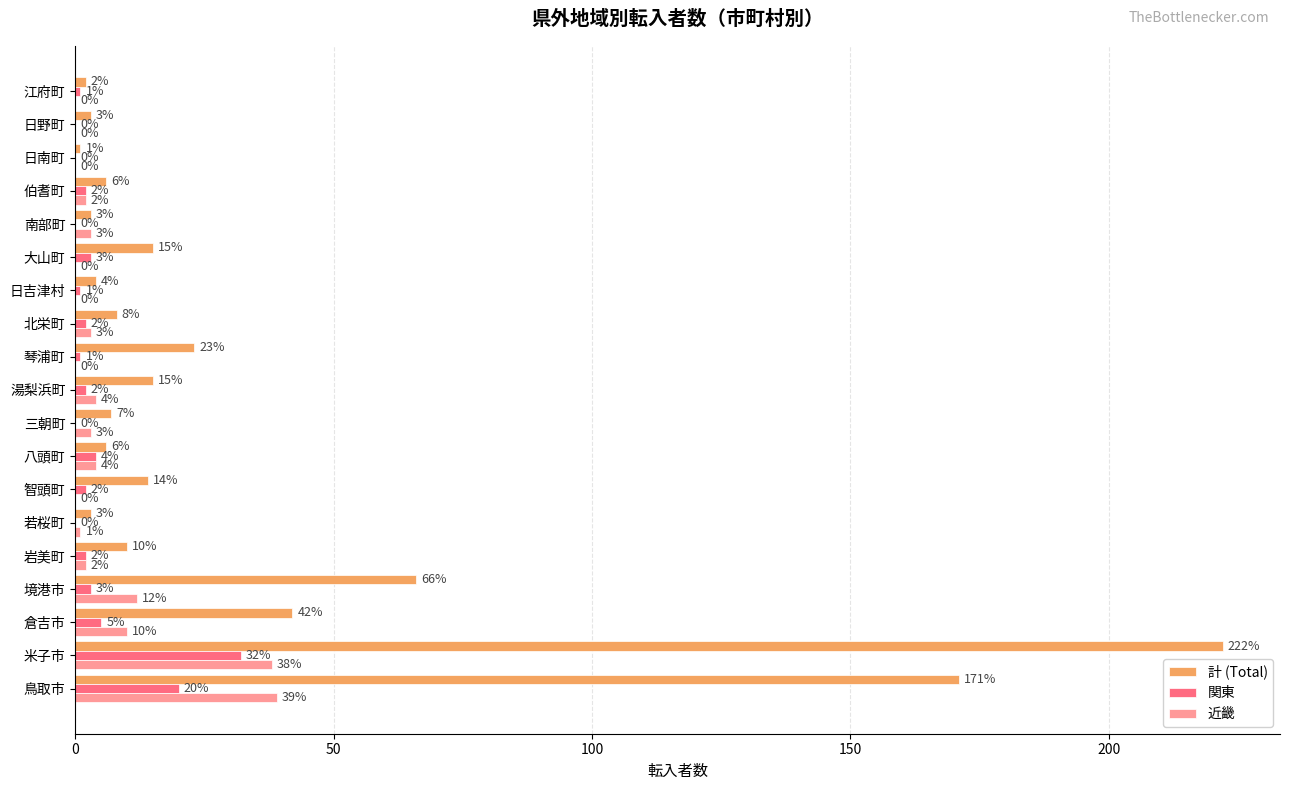

The 近畿 series shows 10 at 倉吉市. True or false?

True